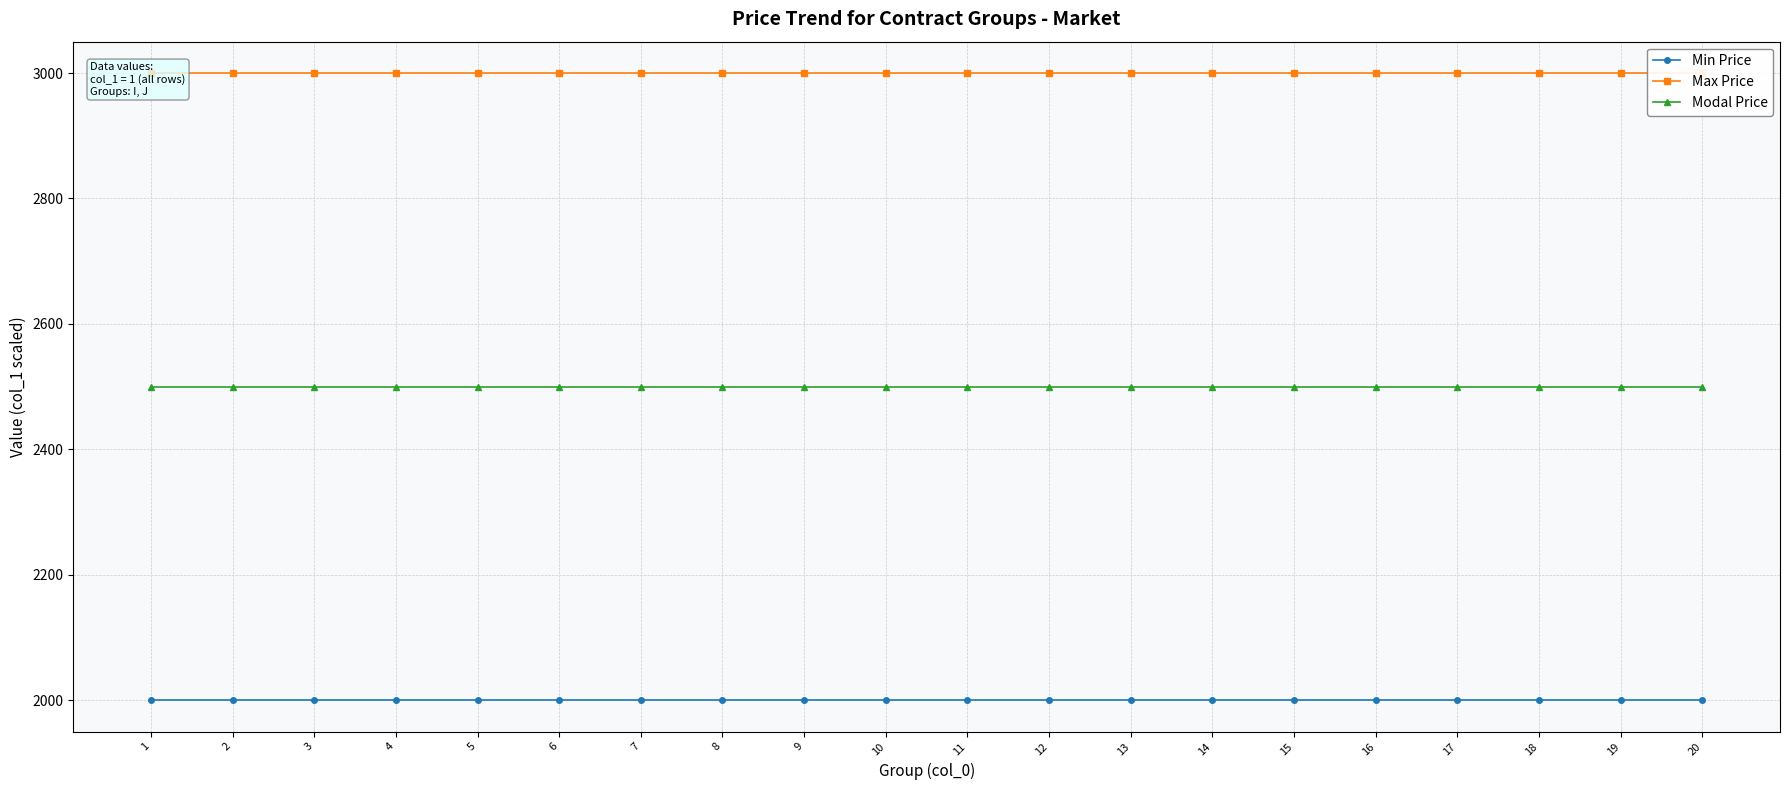

Which series has the largest range (max minus min)?

Min Price